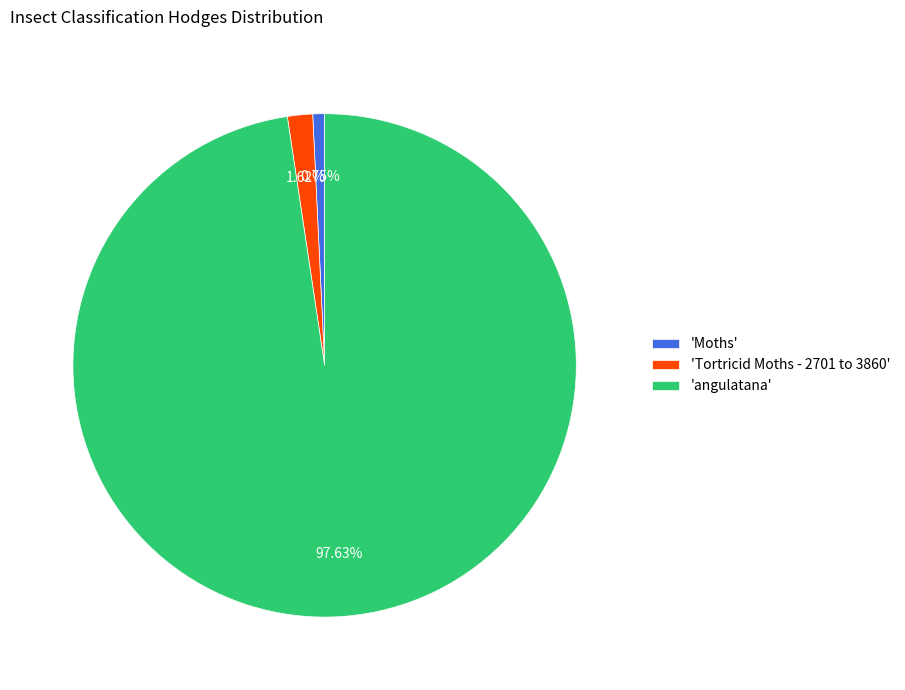

How many slices are in this pie chart?

3